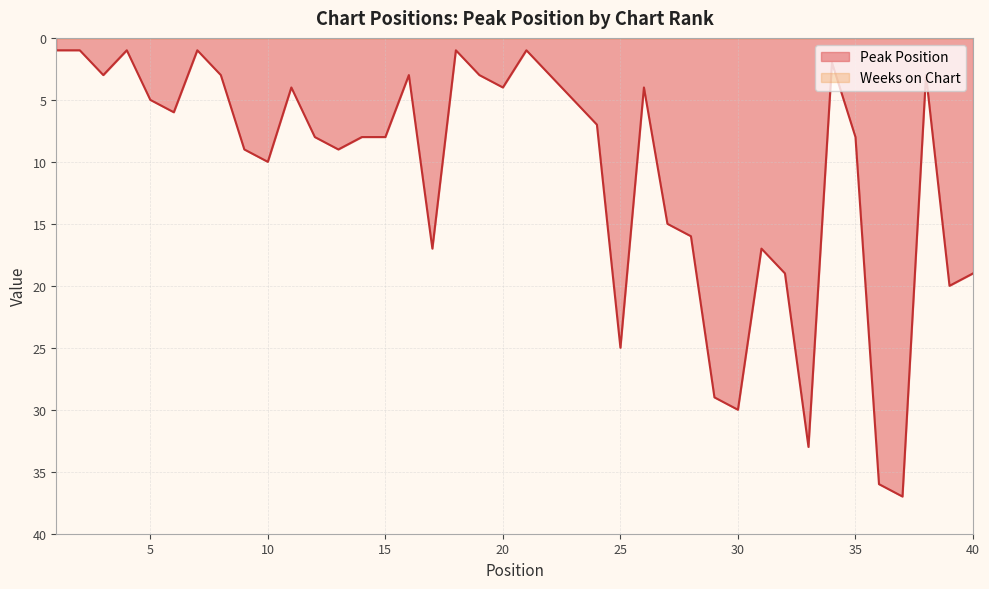

How many data points does each series have?

40